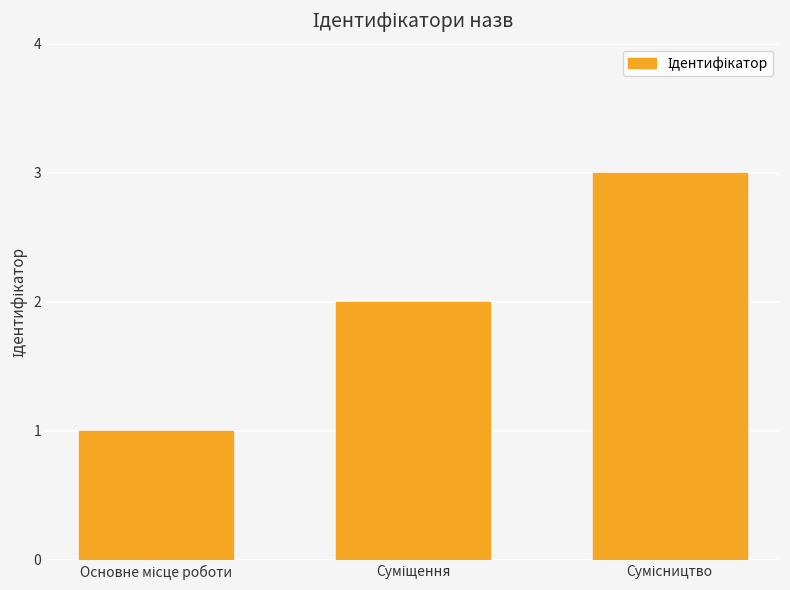

How many bars are there in total?

3